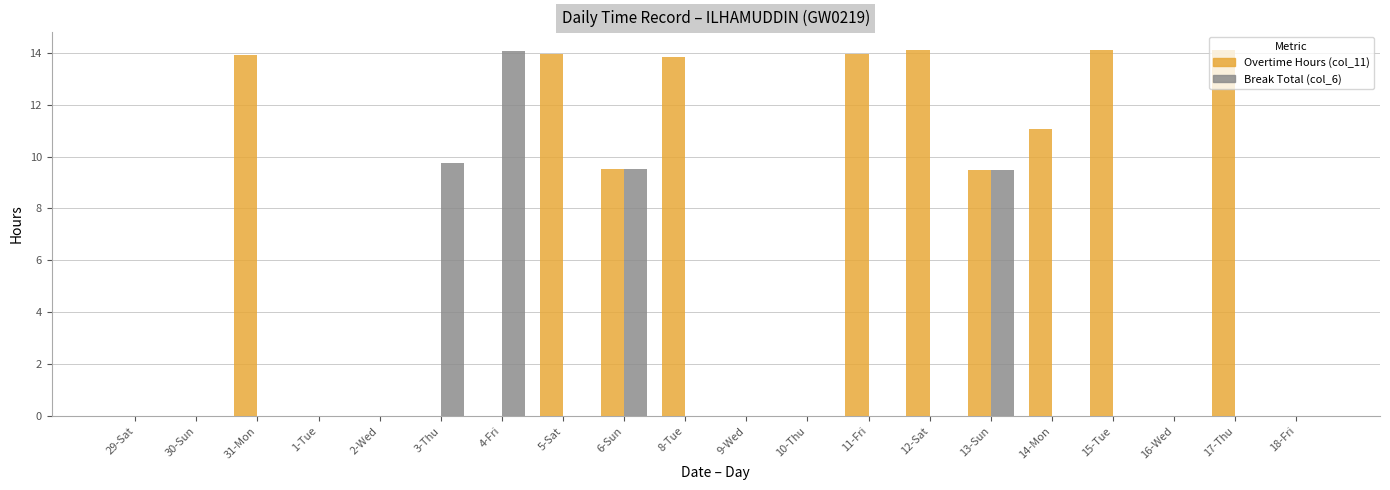

True or false: Break Total (col_6) has a value of 0.0 at 30-Sun.

True